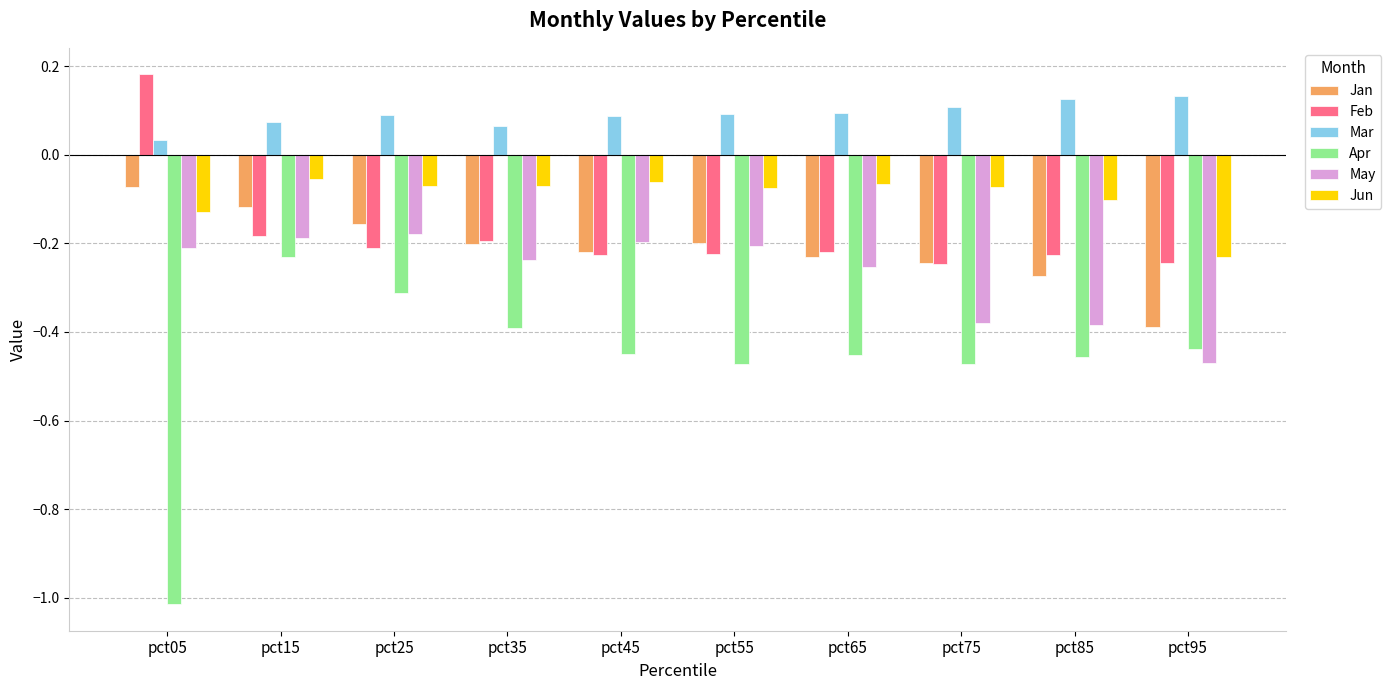

What is the difference between the highest and lowest values at pct45?

0.5